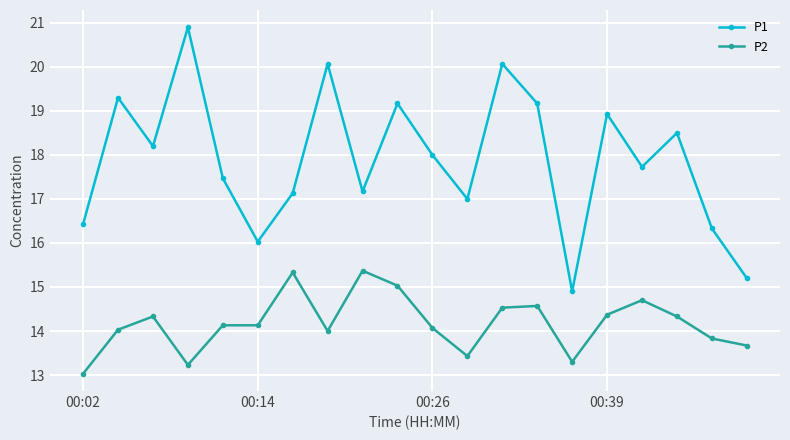

List the series in order of their overall mean, lowest first.

P2, P1